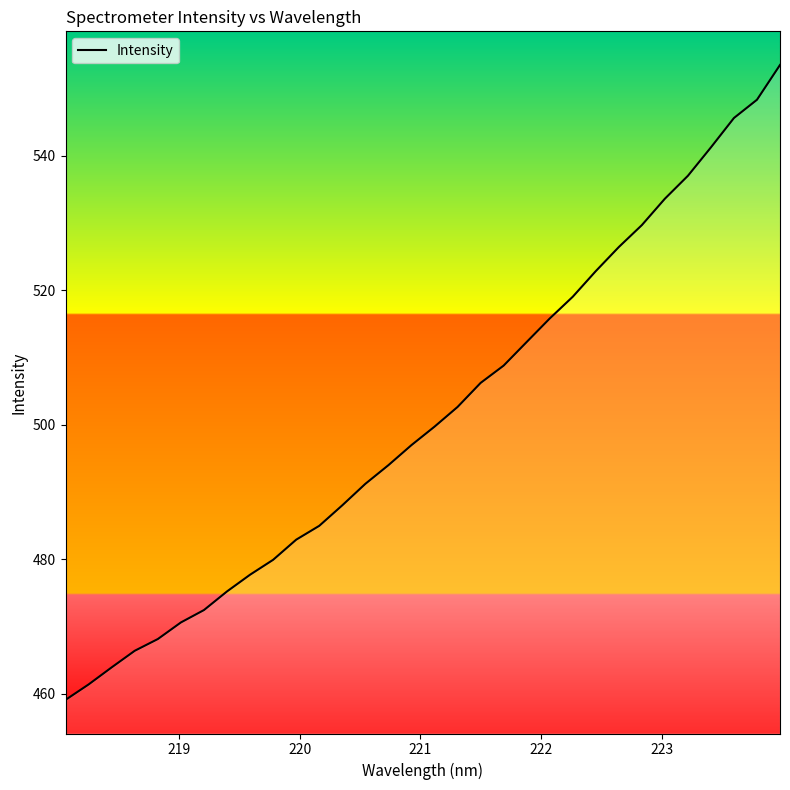

Reading left to right, list all the values displayed in this chart.

459.1	461.4	463.9	466.4	468.1	470.6	472.5	475.2	477.7	479.9	482.9	485.0	488.0	491.2	494.0	497.0	499.7	502.6	506.2	508.8	512.3	515.8	519.0	522.8	526.4	529.7	533.6	537.0	541.2	545.6	548.3	553.5